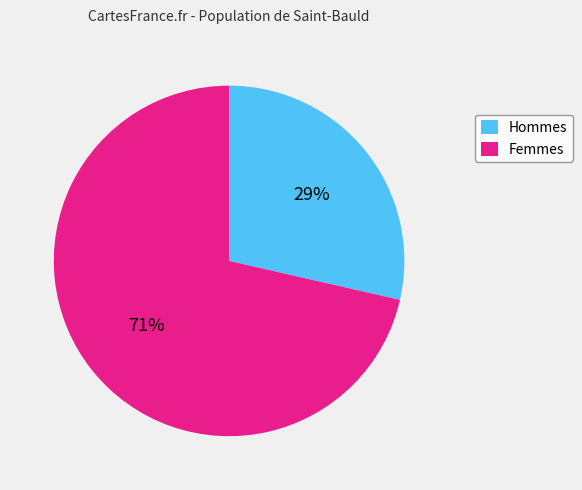

To the nearest percent, what portion does Femmes represent?

71%